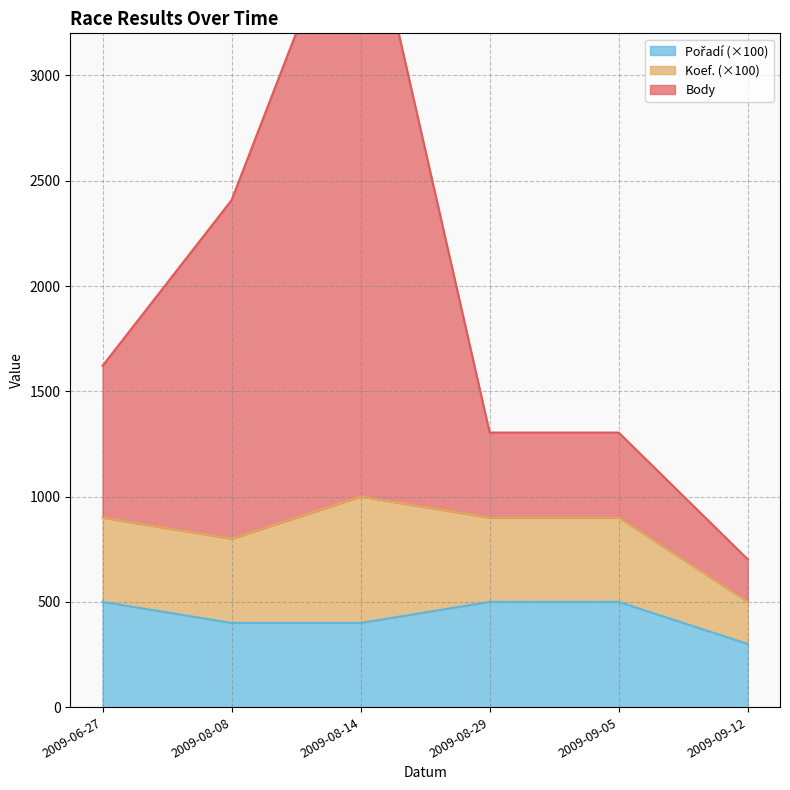

True or false: Body and Pořadí cross at least once.

False